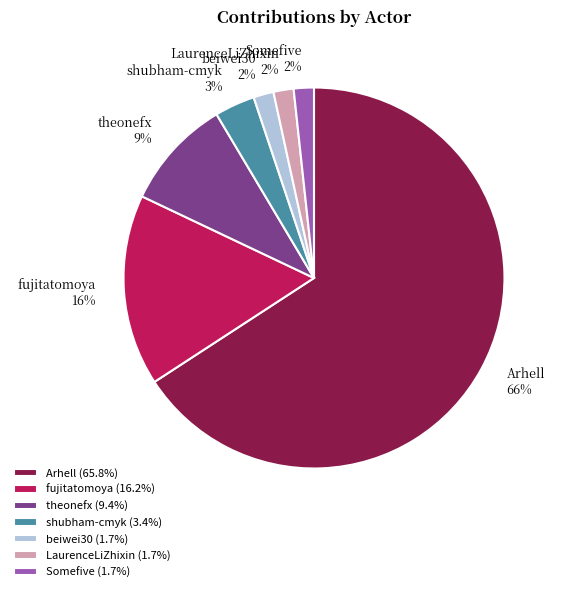

What is the majority slice?

Arhell